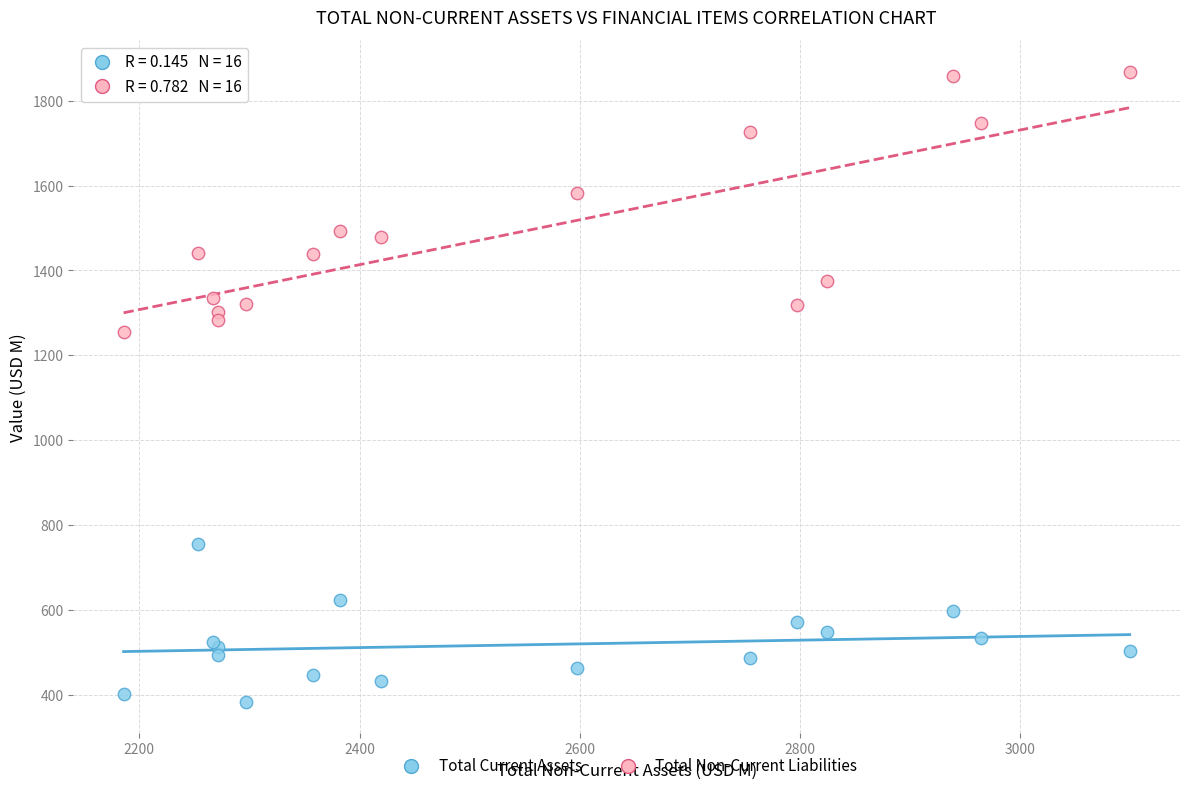

What is the X range (max minus min) for the scatter plot?

914.0